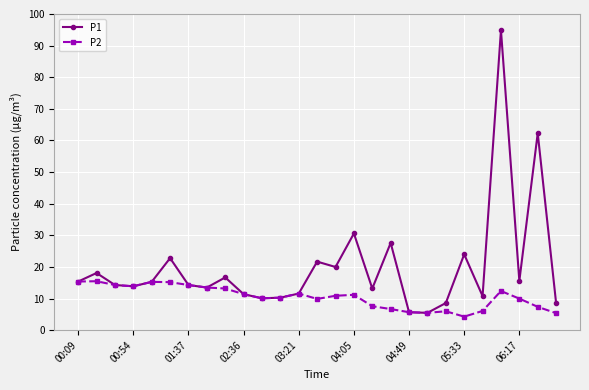

True or false: P1 has more than 1 points higher than both neighbors.

True